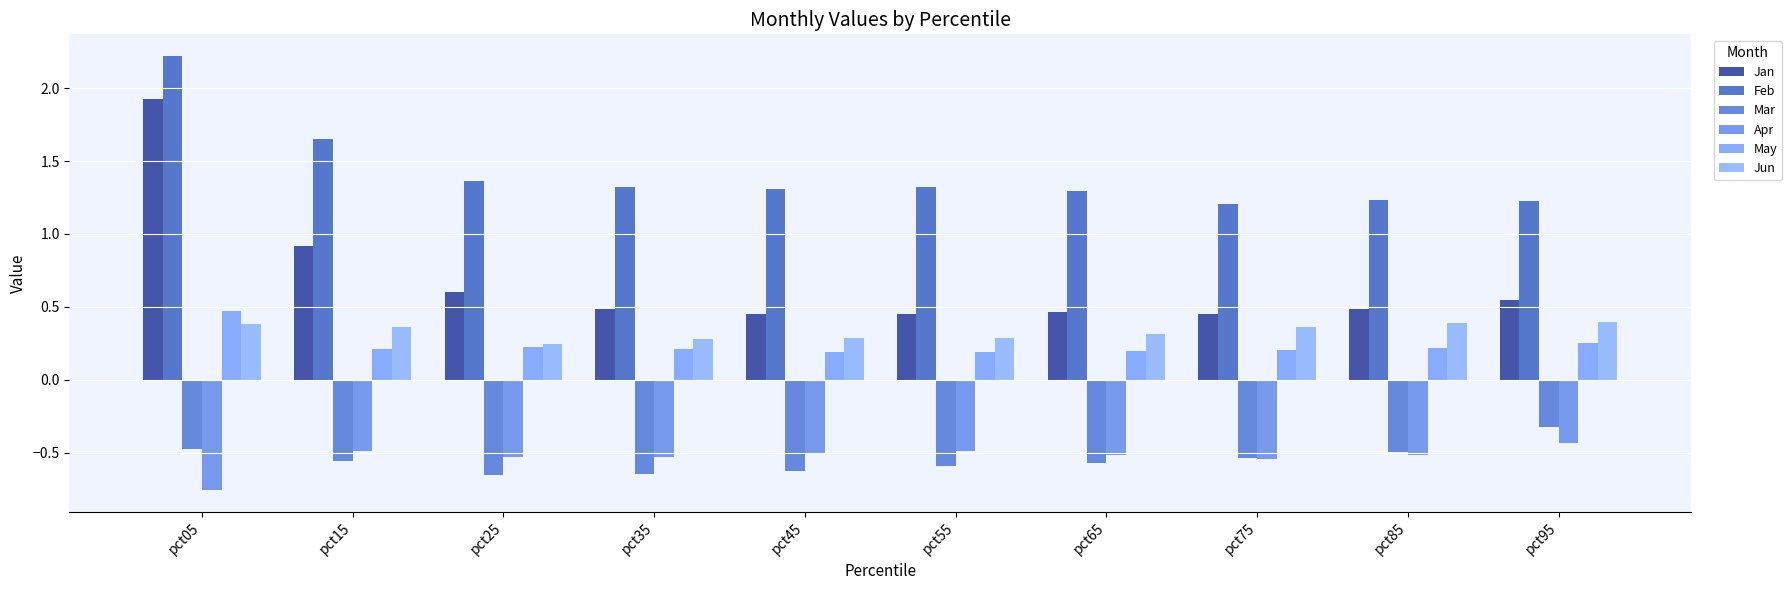

What are all the series names shown in the legend?

Jan, Feb, Mar, Apr, May, Jun